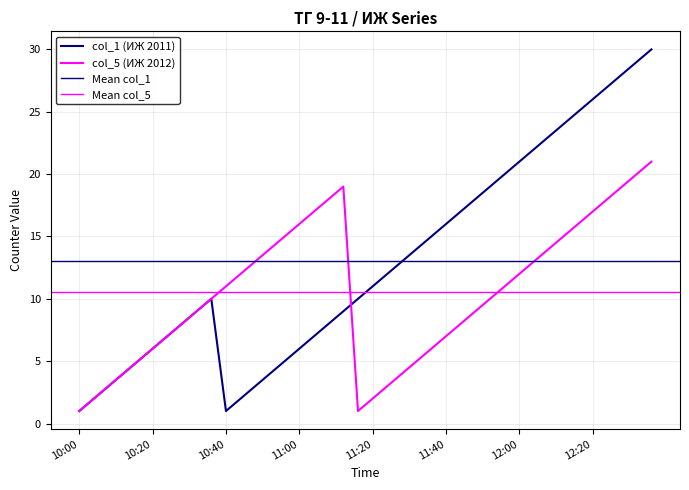

Where is the first local minimum for col_1?

10:40